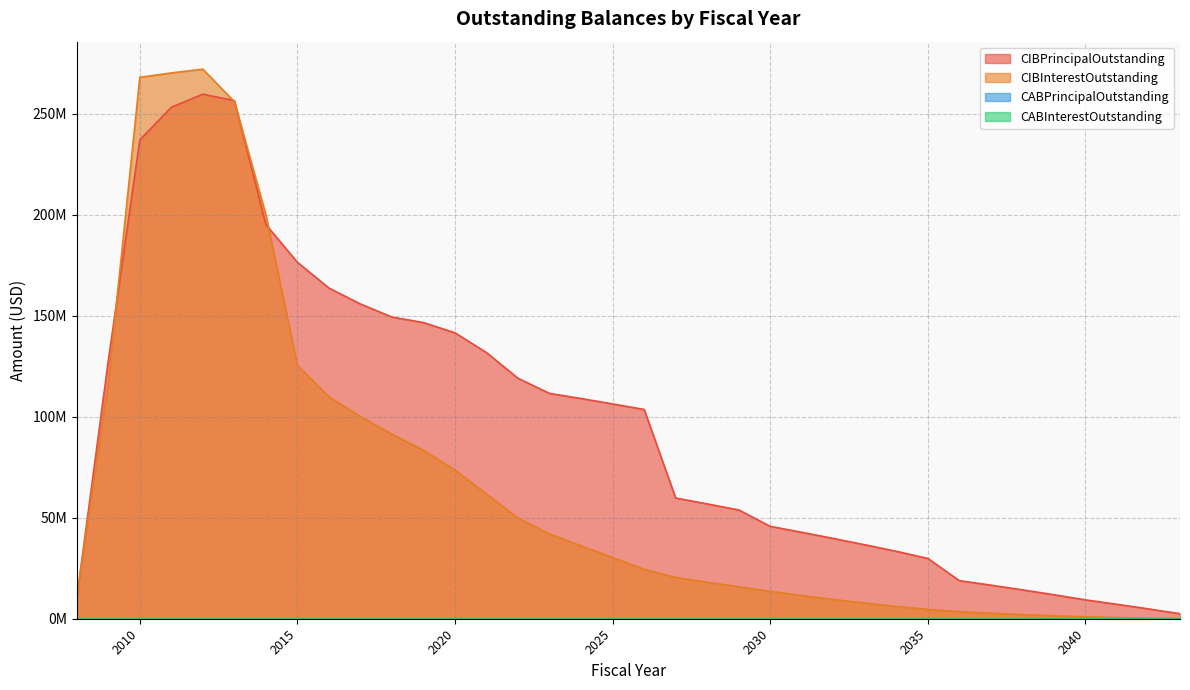

Which has a higher value, 2035 or 2016?

2016